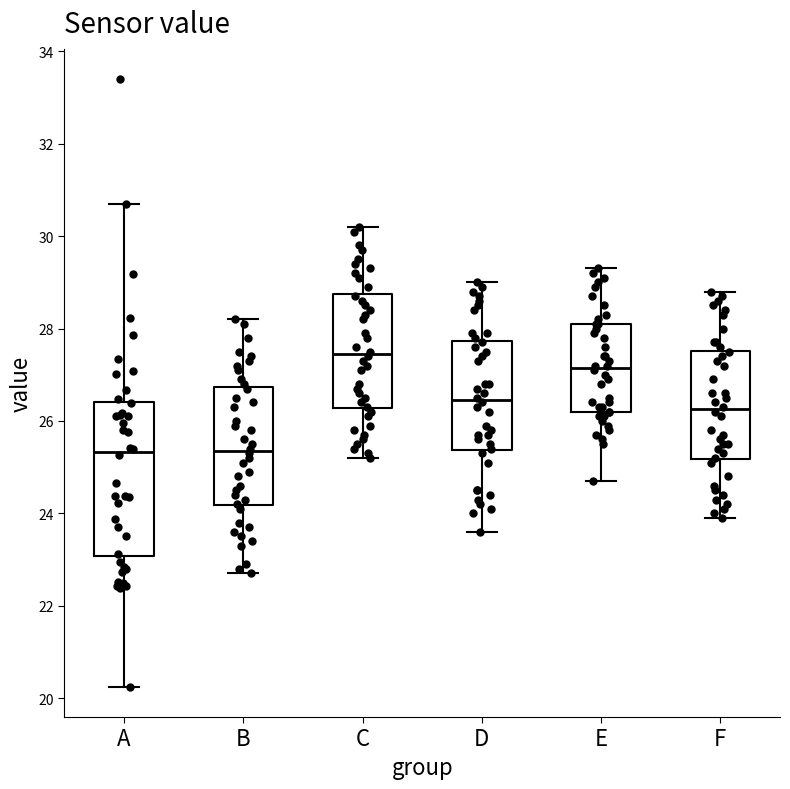

Comparing the boxes themselves (not the whiskers), which one is the tallest?

A